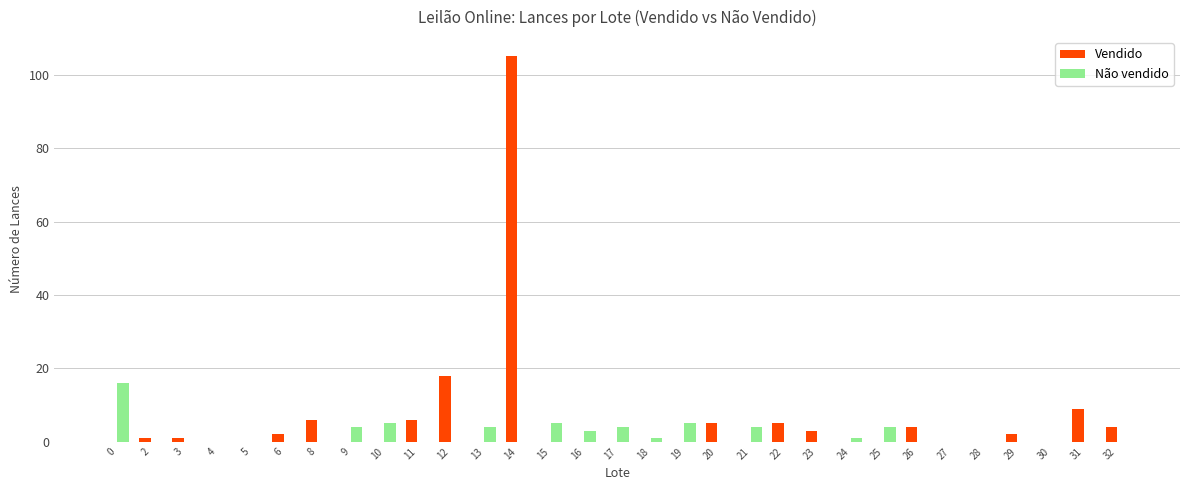

Reading left to right, what are all the values shown in this chart?

Vendido: 0	1	1	0	0	2	6	0	0	6	18	0	105	0	0	0	0	0	5	0	5	3	0	0	4	0	0	2	0	9	4
Não vendido: 16	0	0	0	0	0	0	4	5	0	0	4	0	5	3	4	1	5	0	4	0	0	1	4	0	0	0	0	0	0	0